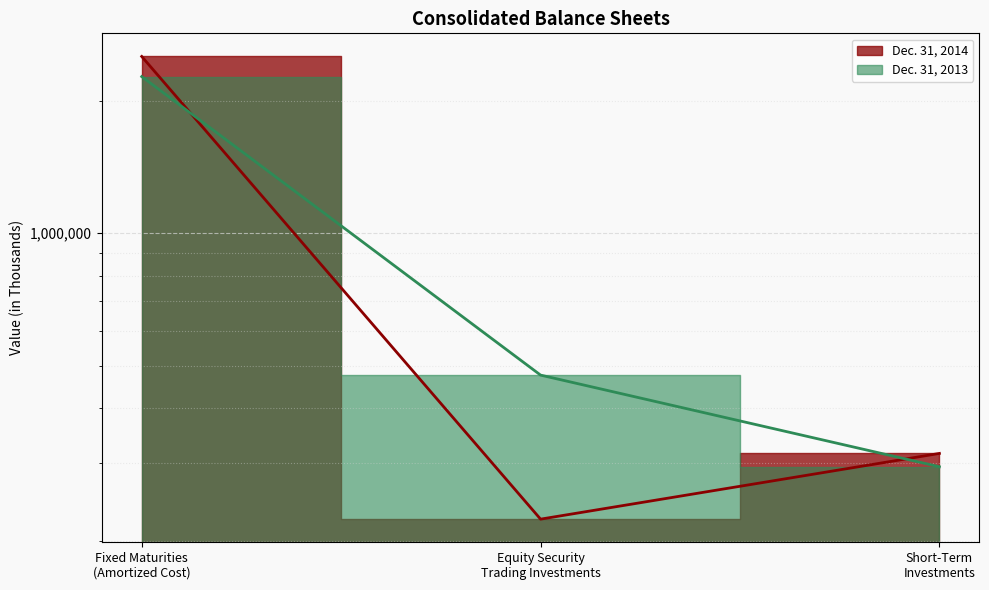

Rank the series at Equity Security
Trading Investments from highest to lowest value.

Dec. 31, 2013, Dec. 31, 2014